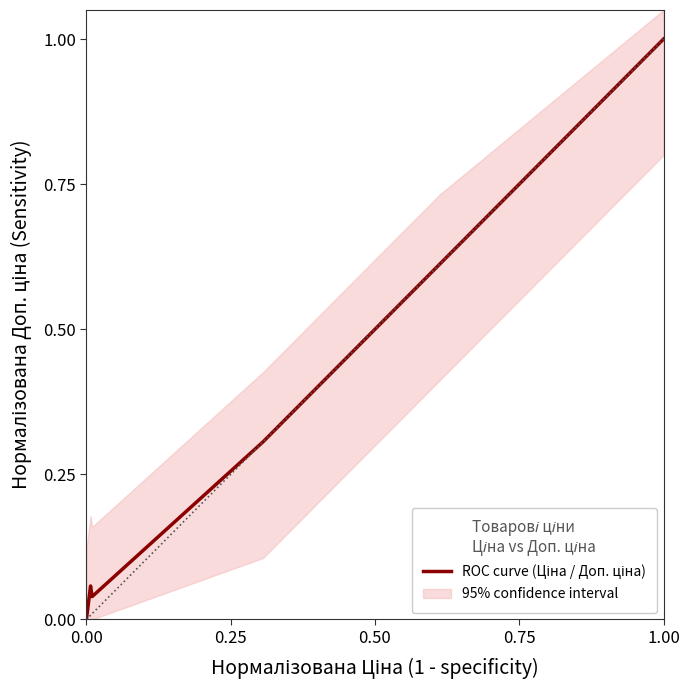

How many categories are shown in the chart?

17